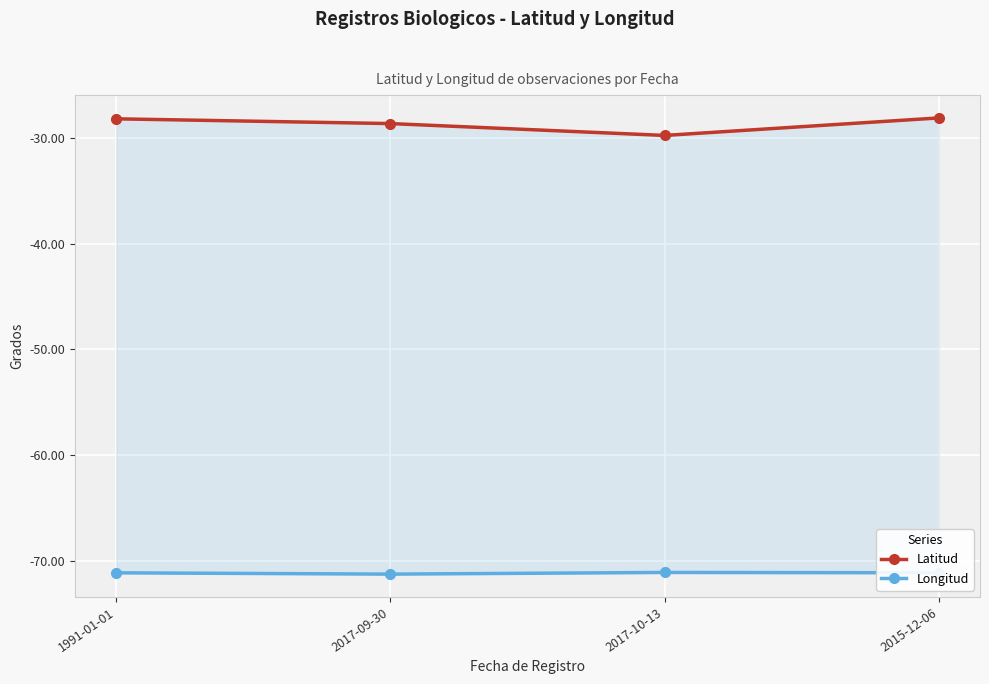

Which label corresponds to the largest value in the chart?

2015-12-06